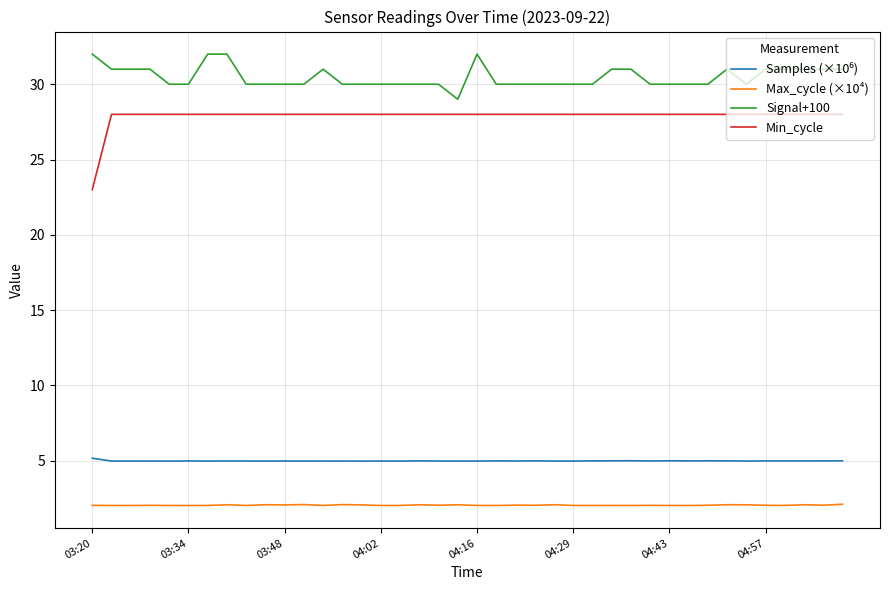

What is the maximum value for Signal+100?

32.0